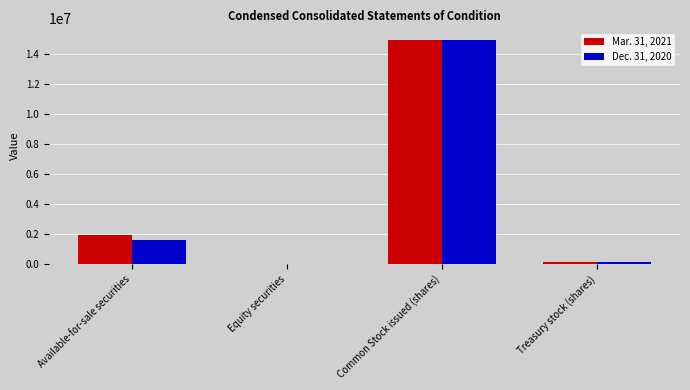

The value of Dec. 31, 2020 at Available-for-sale securities is 1599894. True or false?

True